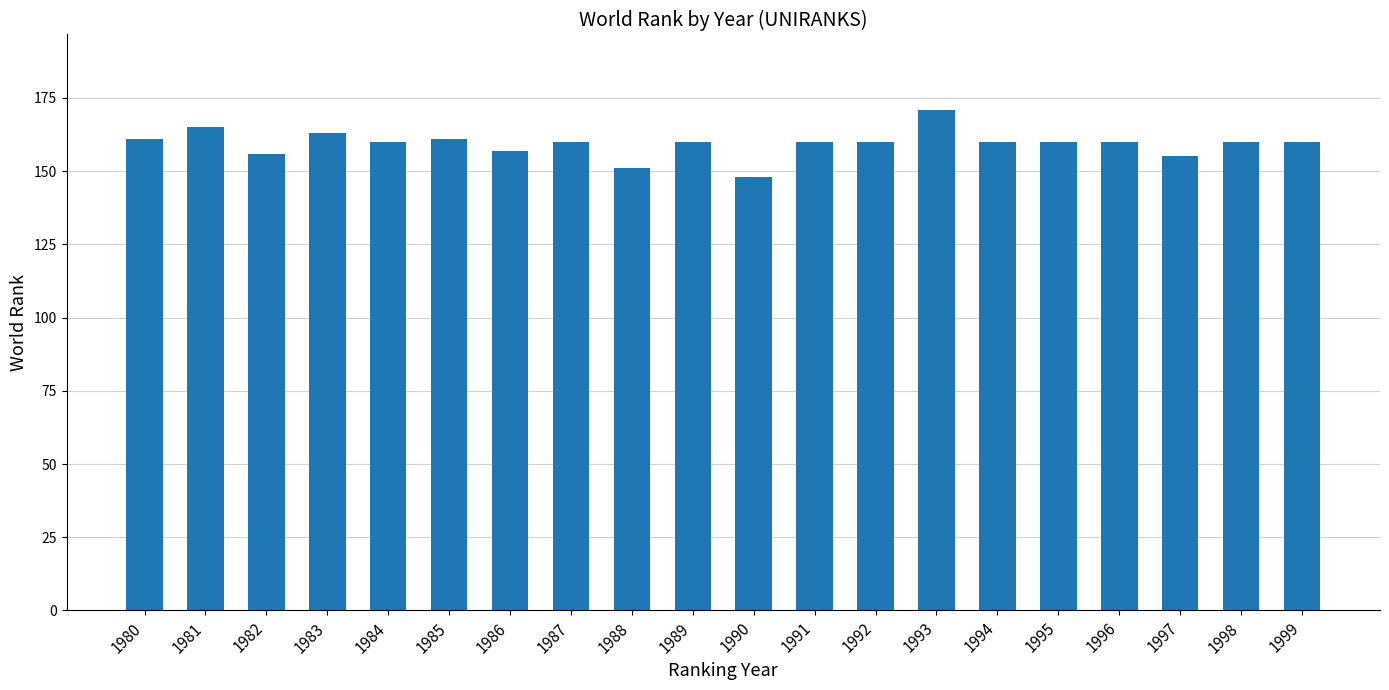

What is the maximum value shown in the chart?

171